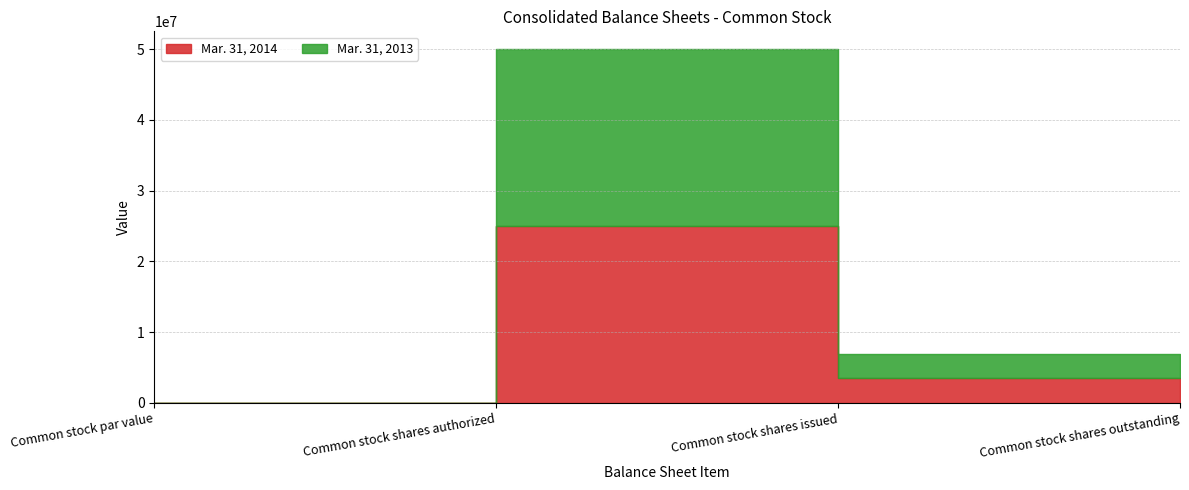

How many positive values does the Mar. 31, 2013 series have?

3